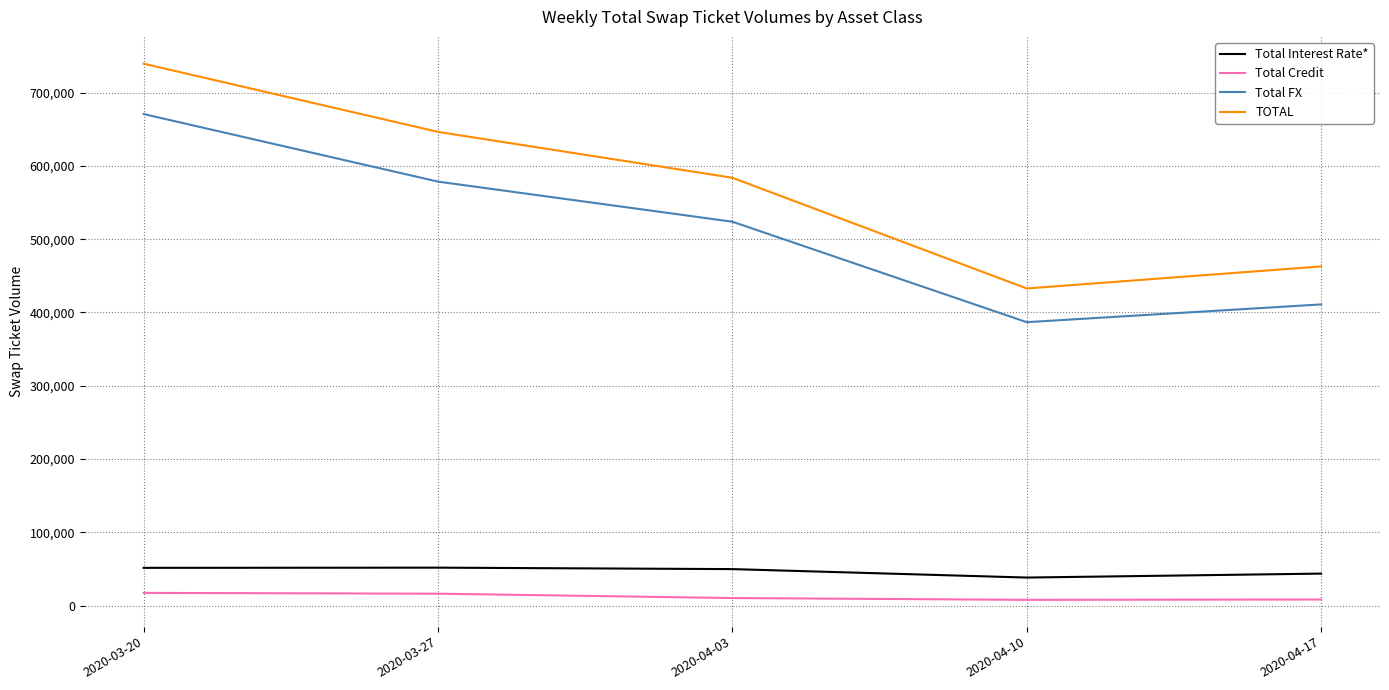

Which series has the widest spread of values?

TOTAL